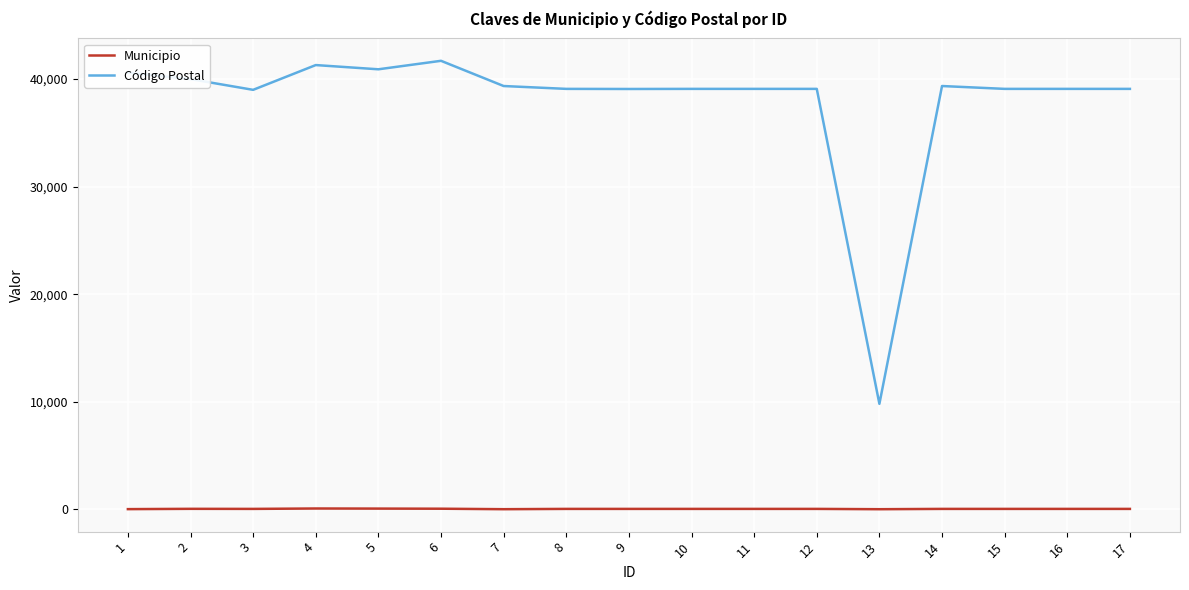

How many lines are shown in the chart?

2